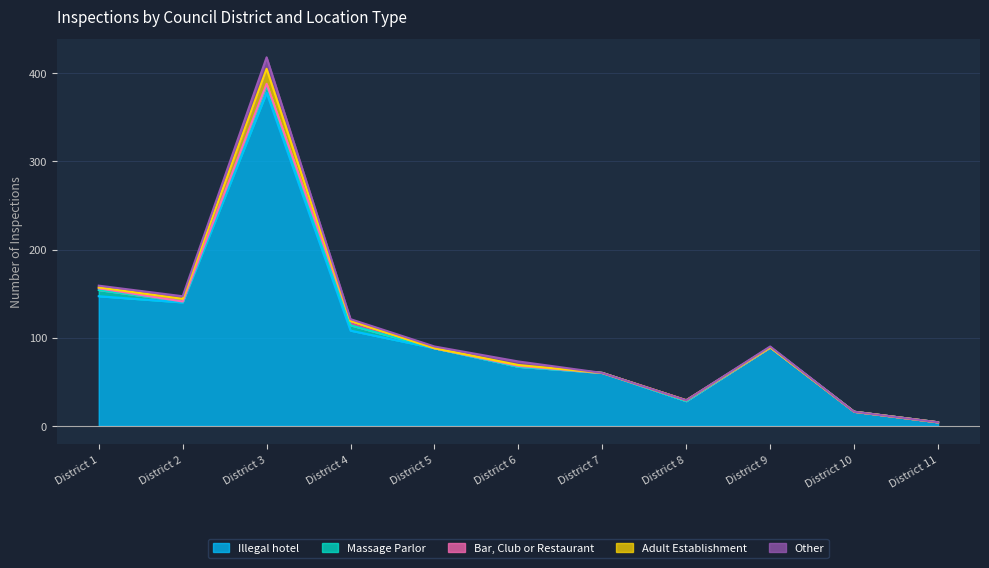

Reading left to right, what are all the values shown in this chart?

Illegal hotel: District 1=147	District 2=140	District 3=378	District 4=108	District 5=88	District 6=67	District 7=60	District 8=28	District 9=89	District 10=16	District 11=4
Massage Parlor: District 1=7	District 2=1	District 3=8	District 4=6	District 5=0	District 6=0	District 7=0	District 8=0	District 9=0	District 10=0	District 11=0
Bar, Club or Restaurant: District 1=2	District 2=0	District 3=2	District 4=5	District 5=0	District 6=1	District 7=0	District 8=1	District 9=0	District 10=0	District 11=0
Adult Establishment: District 1=1	District 2=3	District 3=17	District 4=0	District 5=0	District 6=1	District 7=0	District 8=0	District 9=0	District 10=0	District 11=0
Other: District 1=2	District 2=3	District 3=13	District 4=2	District 5=2	District 6=4	District 7=0	District 8=0	District 9=1	District 10=0	District 11=0